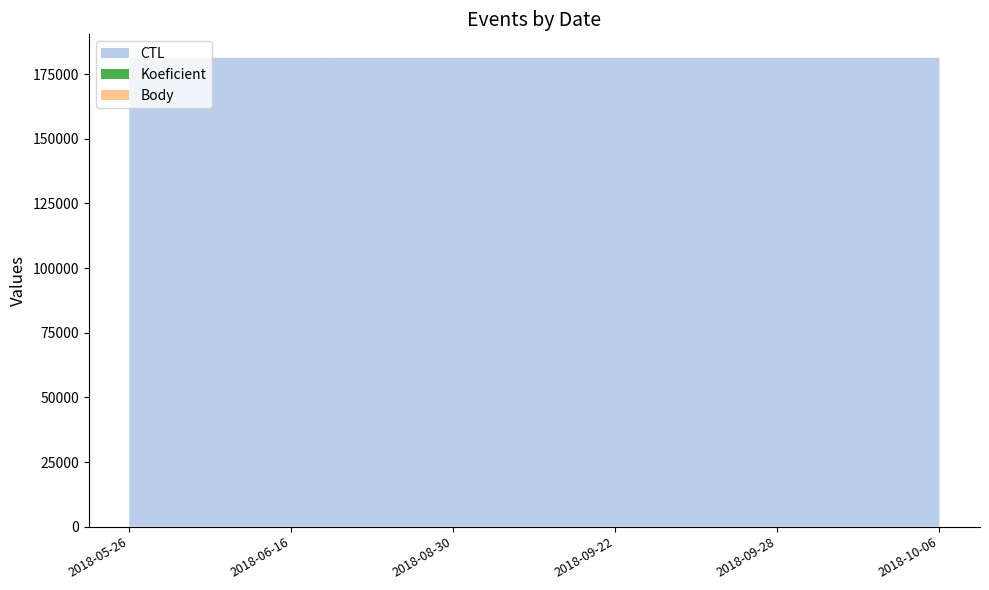

Reading left to right, extract all data points from this chart.

CTL: 2018-05-26=181306	2018-06-16=181312	2018-08-30=181326	2018-09-22=181340	2018-09-28=181342	2018-10-06=181333
Koeficient: 2018-05-26=12	2018-06-16=7	2018-08-30=12	2018-09-22=7	2018-09-28=12	2018-10-06=7
Body: 2018-05-26=12	2018-06-16=7	2018-08-30=12	2018-09-22=7	2018-09-28=12	2018-10-06=7